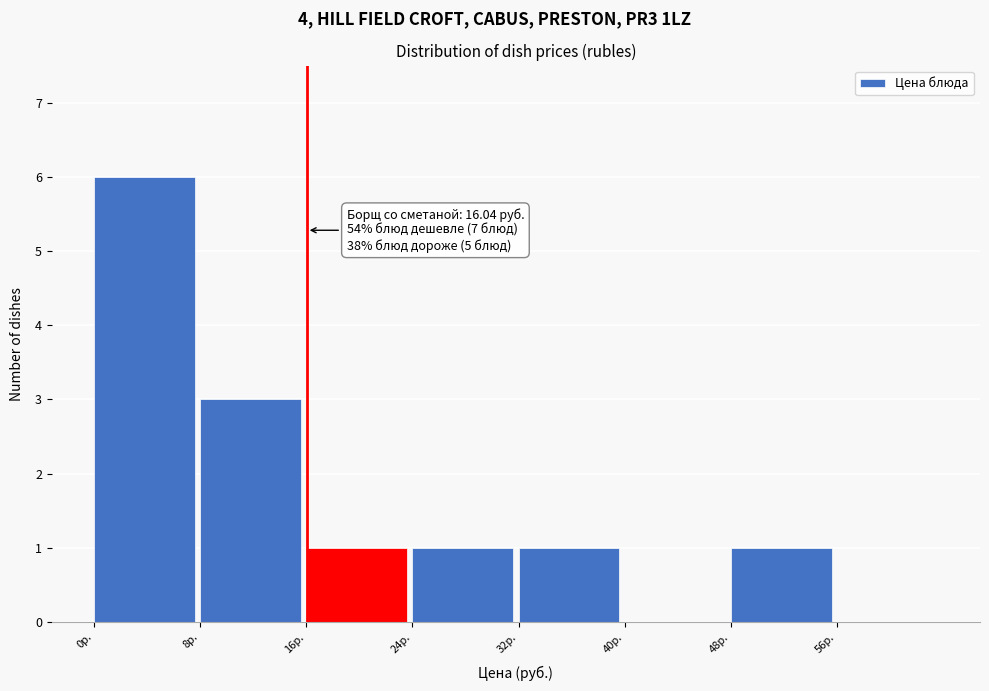

Which range on the x-axis has the tallest bar?

0 to 8